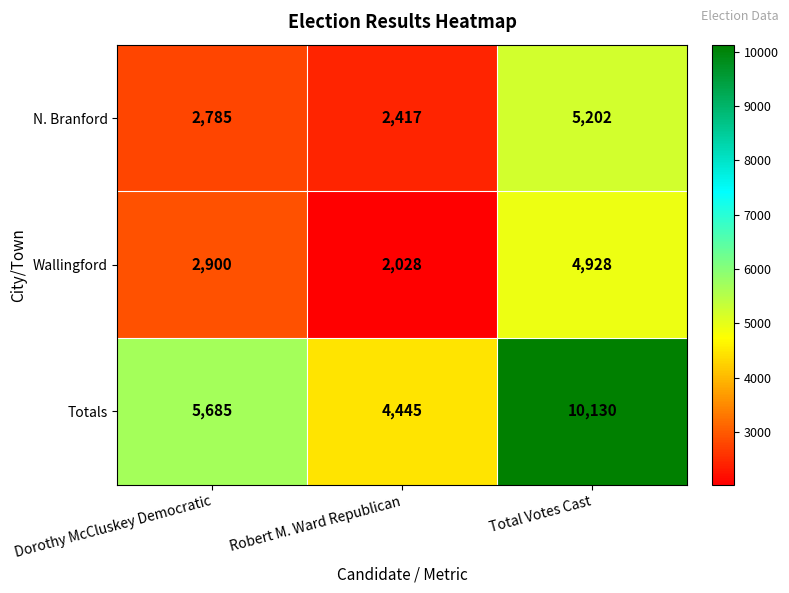

Count the number of categories in the chart.

3